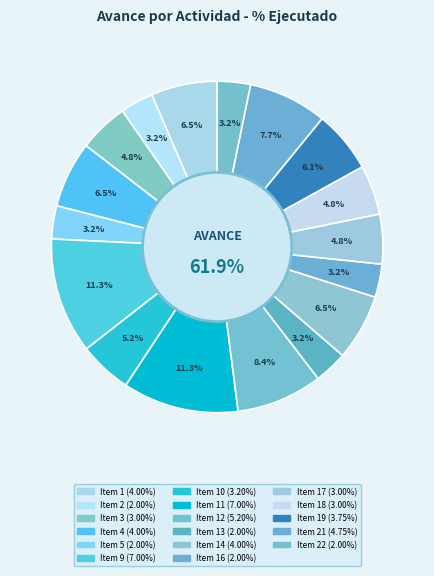

True or false: Item 7 accounts for 0% of the total.

True